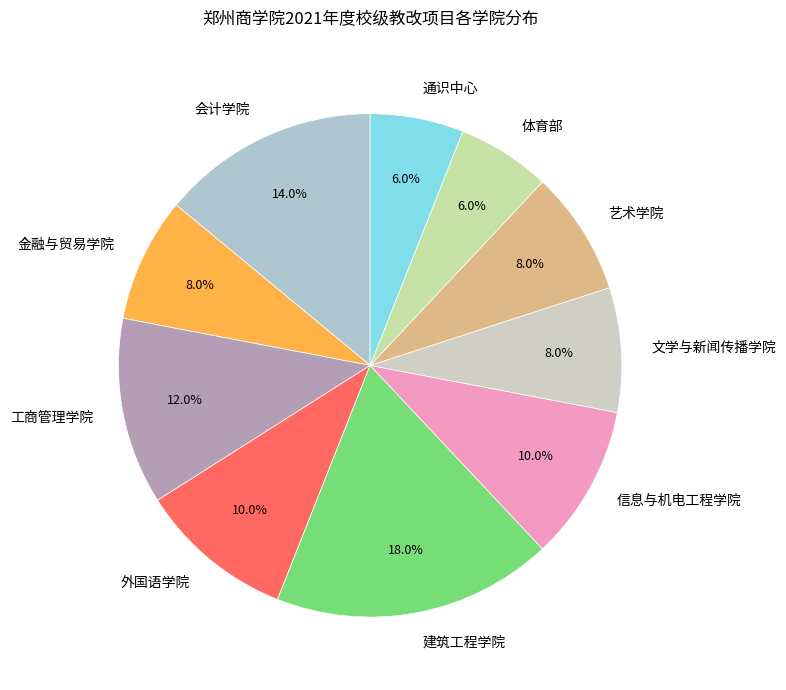

To the nearest percent, what is the average slice percentage?

10%